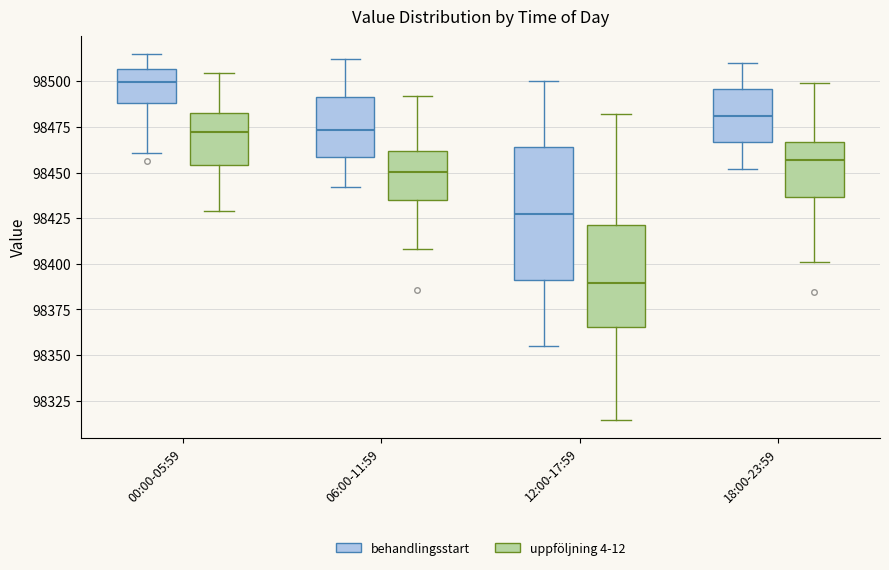

Reading left to right, transcribe this box plot: for each box, give where its median line is, the range the box spans, and where its two whiskers end, as read against the y-axis. The values are not printed on the chart, so give them approximately, as read against the axis.

00:00-05:59 (behandlingsstart): median 98500, box 98490 to 98505, whiskers 98460 to 98515
00:00-05:59 (uppföljning 4-12): median 98470, box 98455 to 98480, whiskers 98430 to 98505
06:00-11:59 (behandlingsstart): median 98475, box 98460 to 98490, whiskers 98440 to 98510
06:00-11:59 (uppföljning 4-12): median 98450, box 98435 to 98460, whiskers 98410 to 98490
12:00-17:59 (behandlingsstart): median 98430, box 98390 to 98465, whiskers 98355 to 98500
12:00-17:59 (uppföljning 4-12): median 98390, box 98365 to 98420, whiskers 98315 to 98480
18:00-23:59 (behandlingsstart): median 98480, box 98465 to 98495, whiskers 98450 to 98510
18:00-23:59 (uppföljning 4-12): median 98455, box 98435 to 98465, whiskers 98400 to 98500